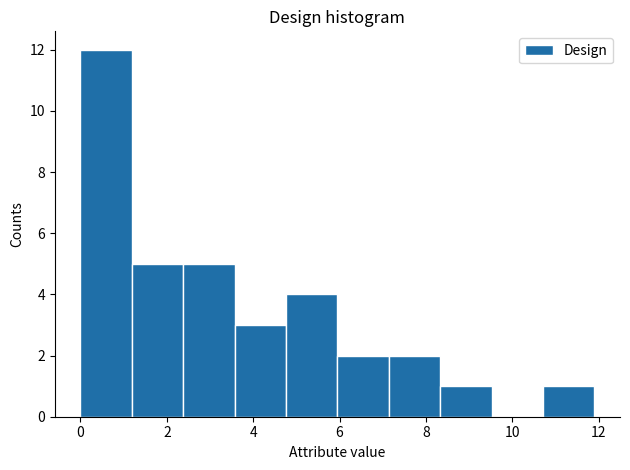

Reading left to right, transcribe this chart: for each bar, give the range it covers on the x-axis and its height. Neither the bar edges nor the heights are printed on the chart, so give them approximately, as read against the axes.

0.0 to 1.2: 12
1.2 to 2.4: 5
2.4 to 3.6: 5
3.6 to 4.8: 3
4.8 to 6.0: 4
6.0 to 7.2: 2
7.2 to 8.4: 2
8.4 to 9.6: 1
9.6 to 10.8: 0
10.8 to 12.0: 1